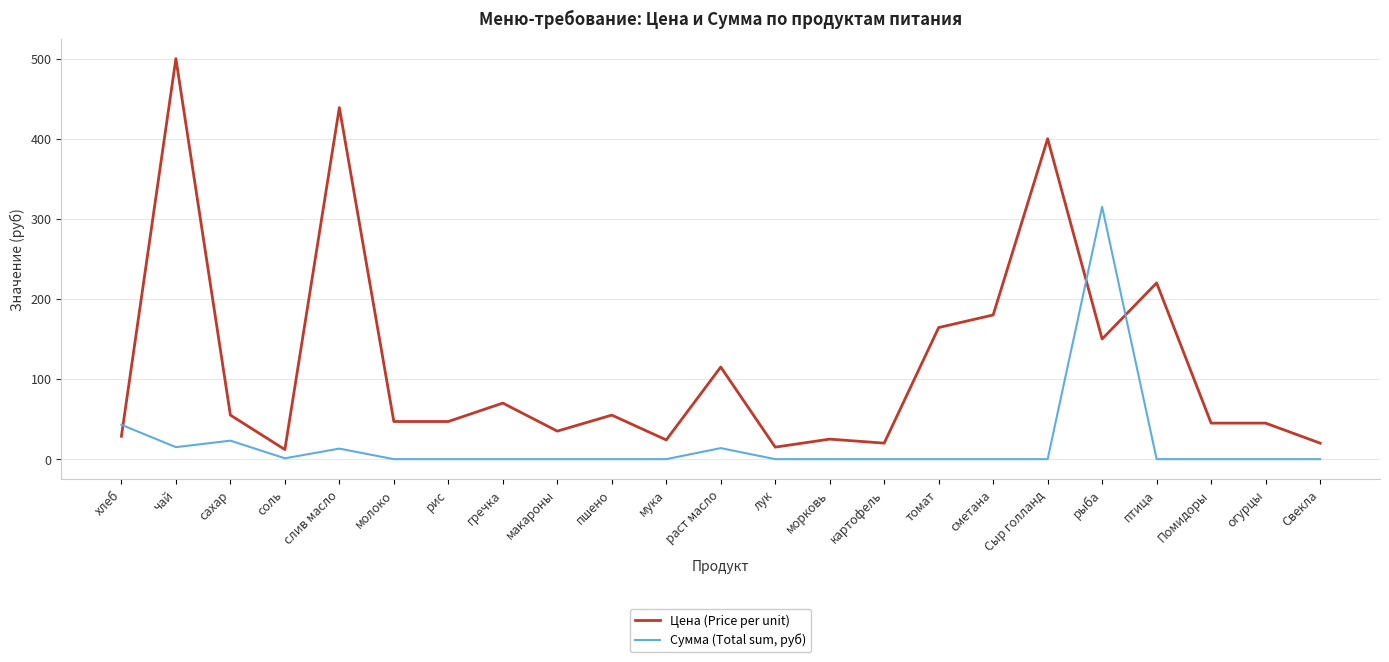

The value of Цена (Price per unit) at сметана is 71.0. True or false?

False